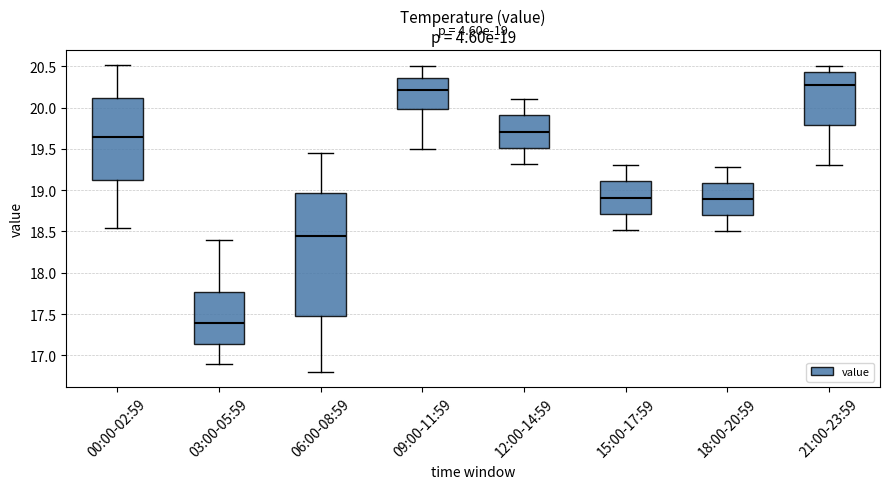

Comparing the boxes themselves (not the whiskers), which one is the tallest?

06:00-08:59